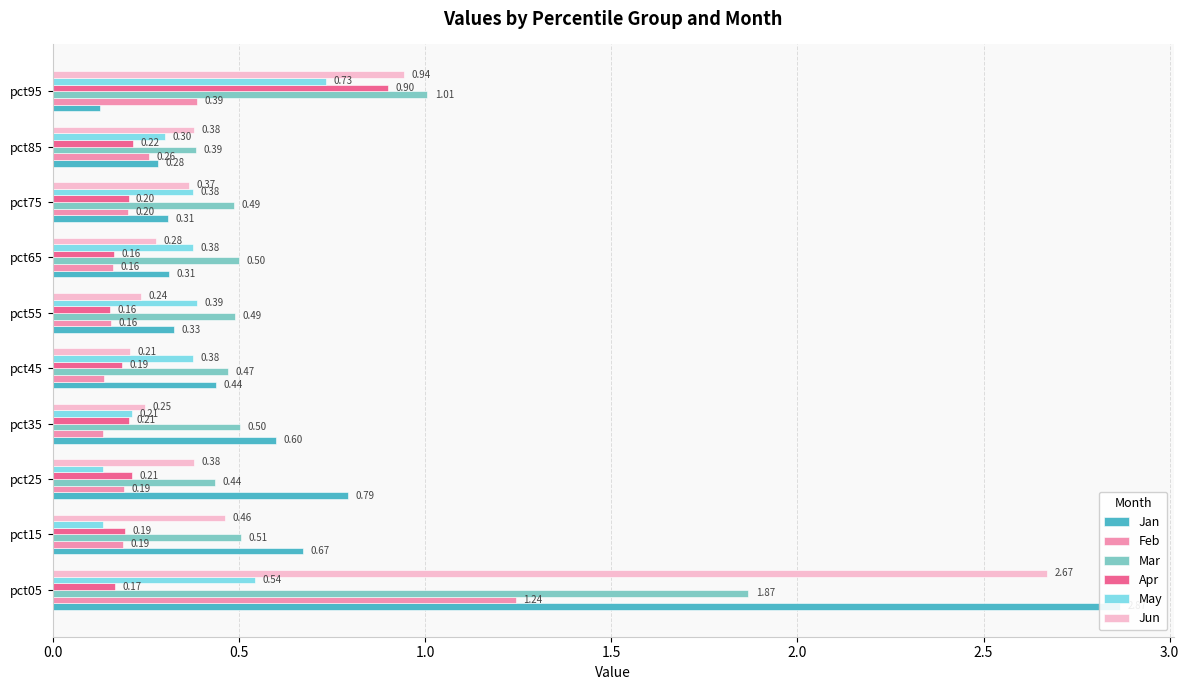

Which series has the largest range (max minus min)?

Jan